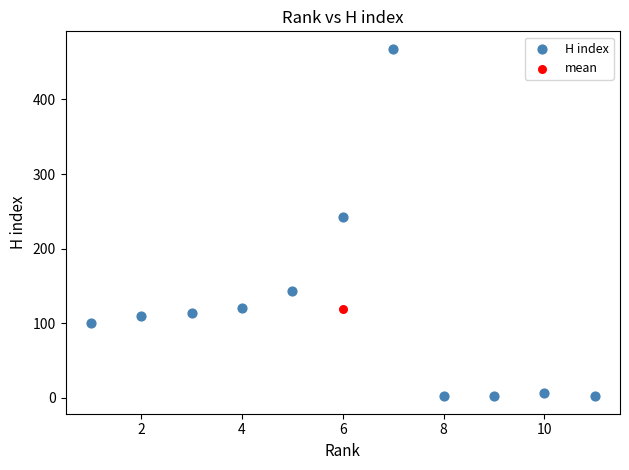

What are all the series names shown in the legend?

H index, mean